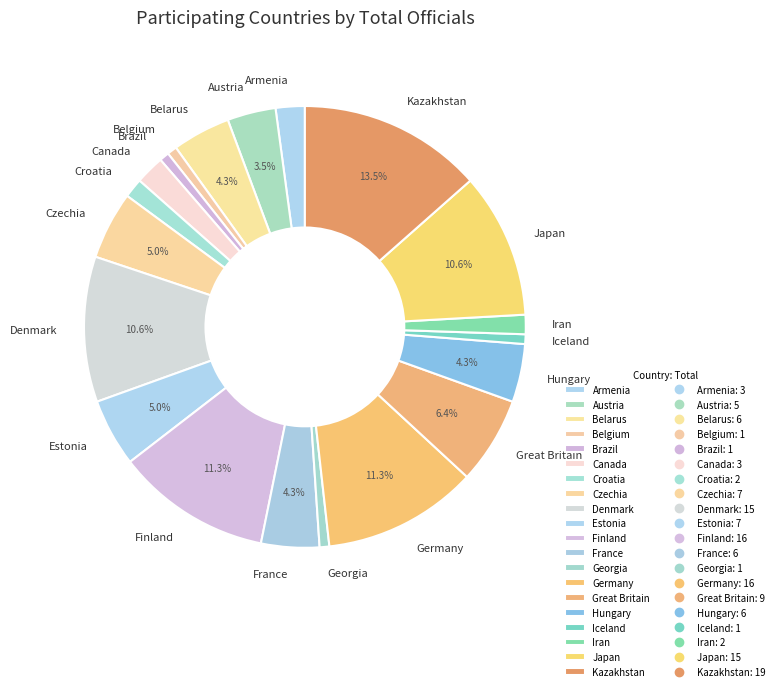

How many segments does this pie chart have?

20